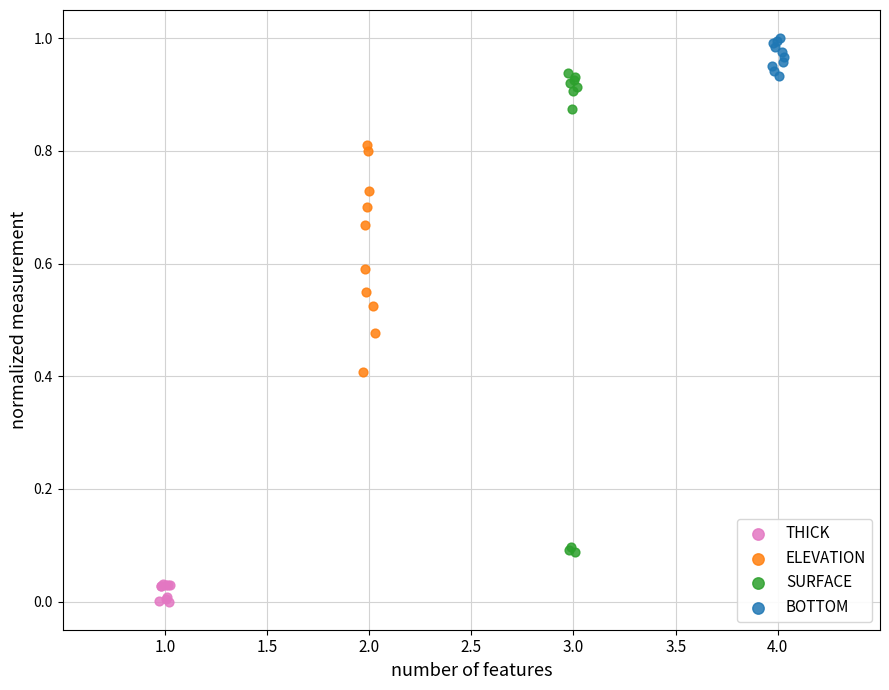

Which series reaches the minimum Y coordinate?

THICK